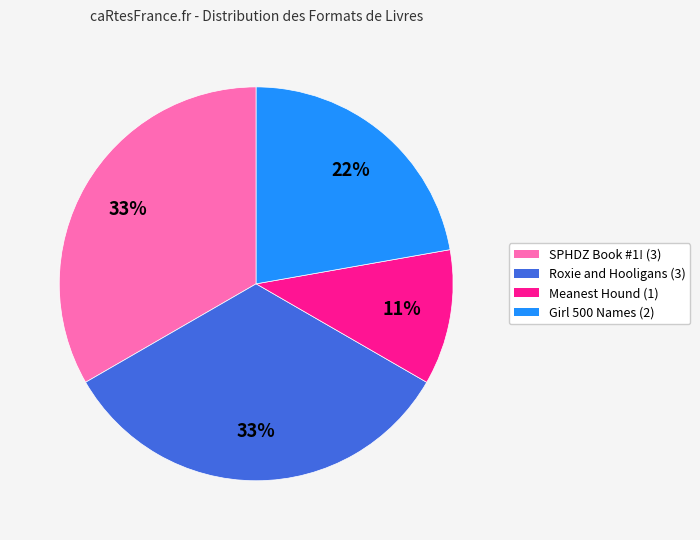

Does SPHDZ Book #1! (3) represent more than half of the total?

No